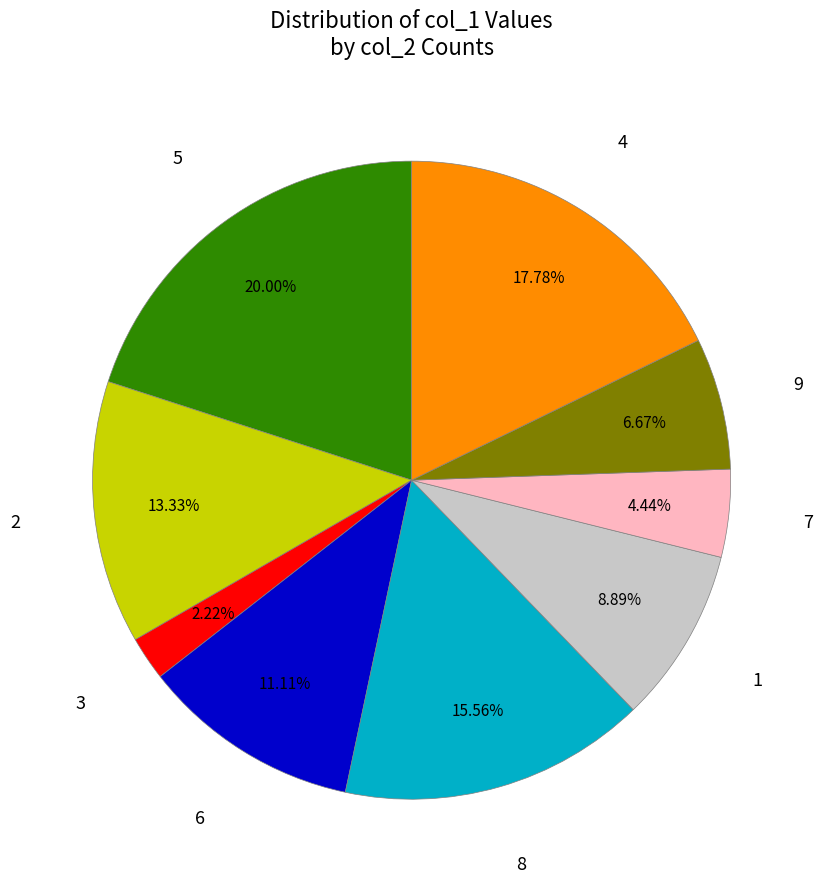

Rank the categories by value from highest to lowest.

5, 4, 8, 2, 6, 1, 9, 7, 3